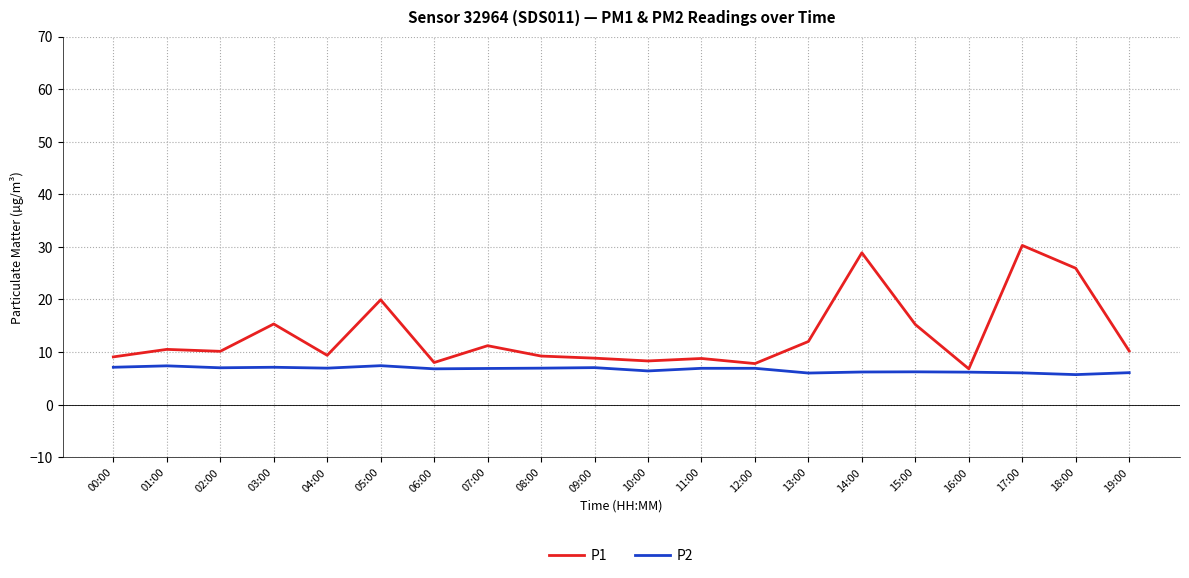

Which series has the widest spread of values?

P1